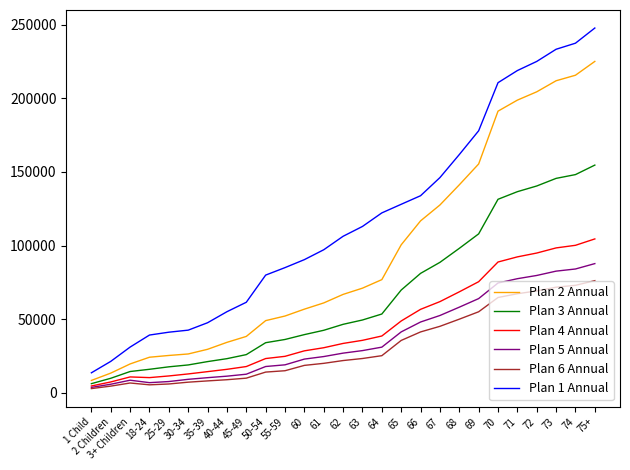

True or false: Plan 6 Annual and Plan 1 Annual intersect in this chart.

False